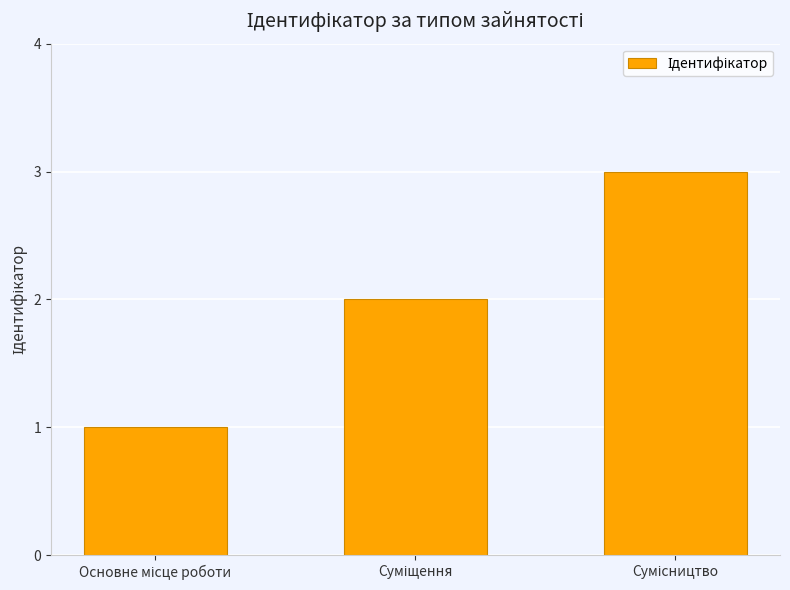

What is the sum of all values?

6